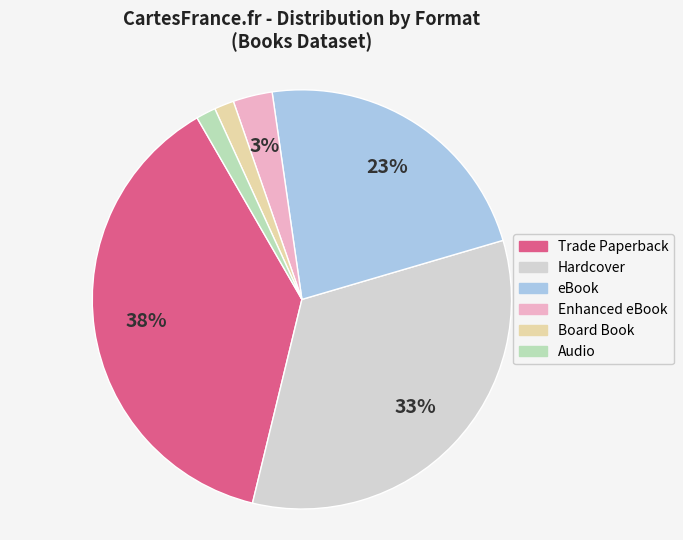

Combined, do Trade Paperback and Audio account for over 50%?

No